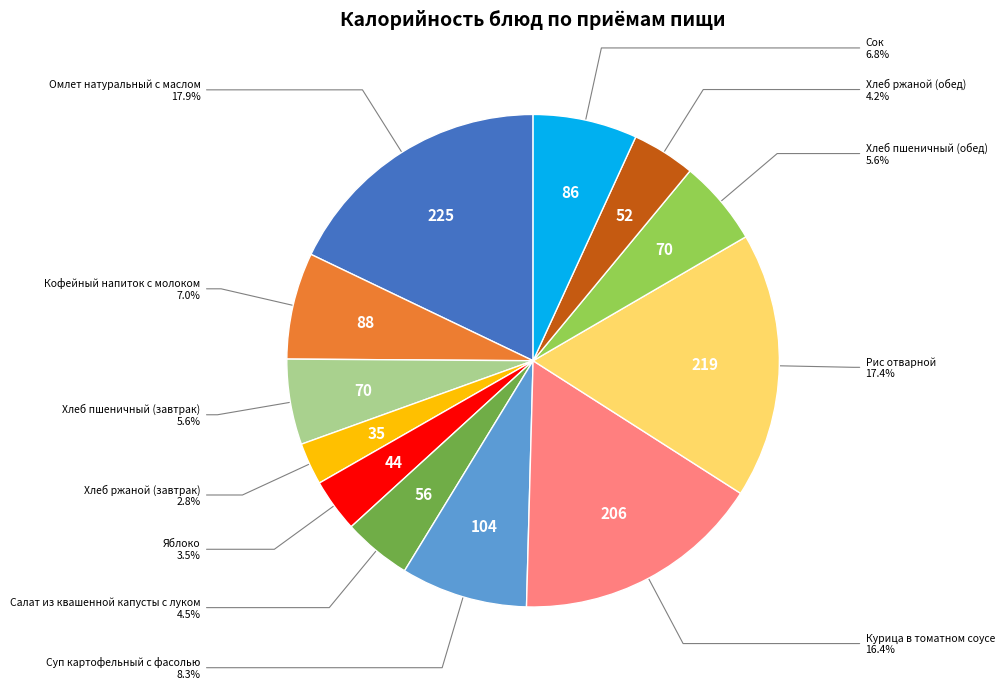

Approximately how many times larger is the value at Хлеб пшеничный (завтрак) compared to Суп картофельный с фасолью?

0.7